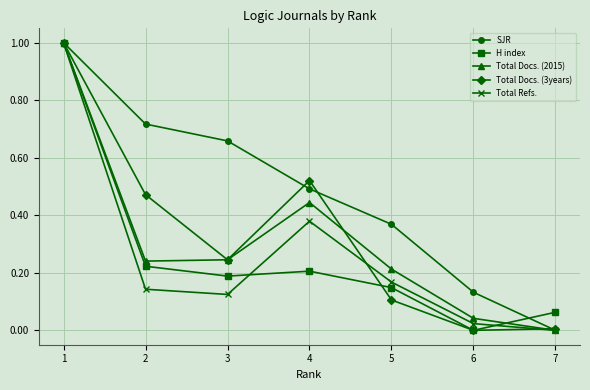

Where is Total Docs. (2015) nearest to the value 0?

7